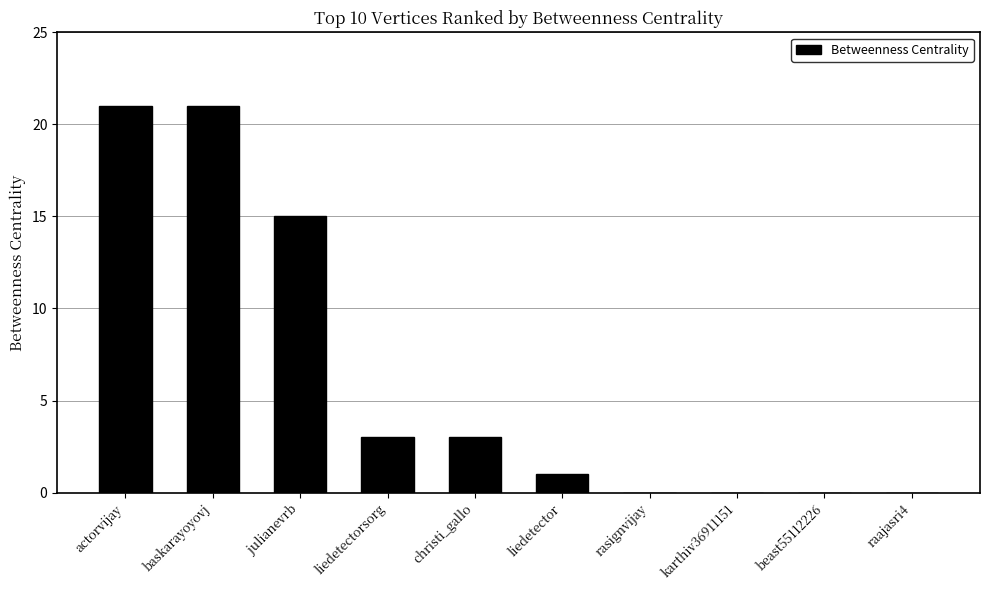

Are the bars horizontal?

No